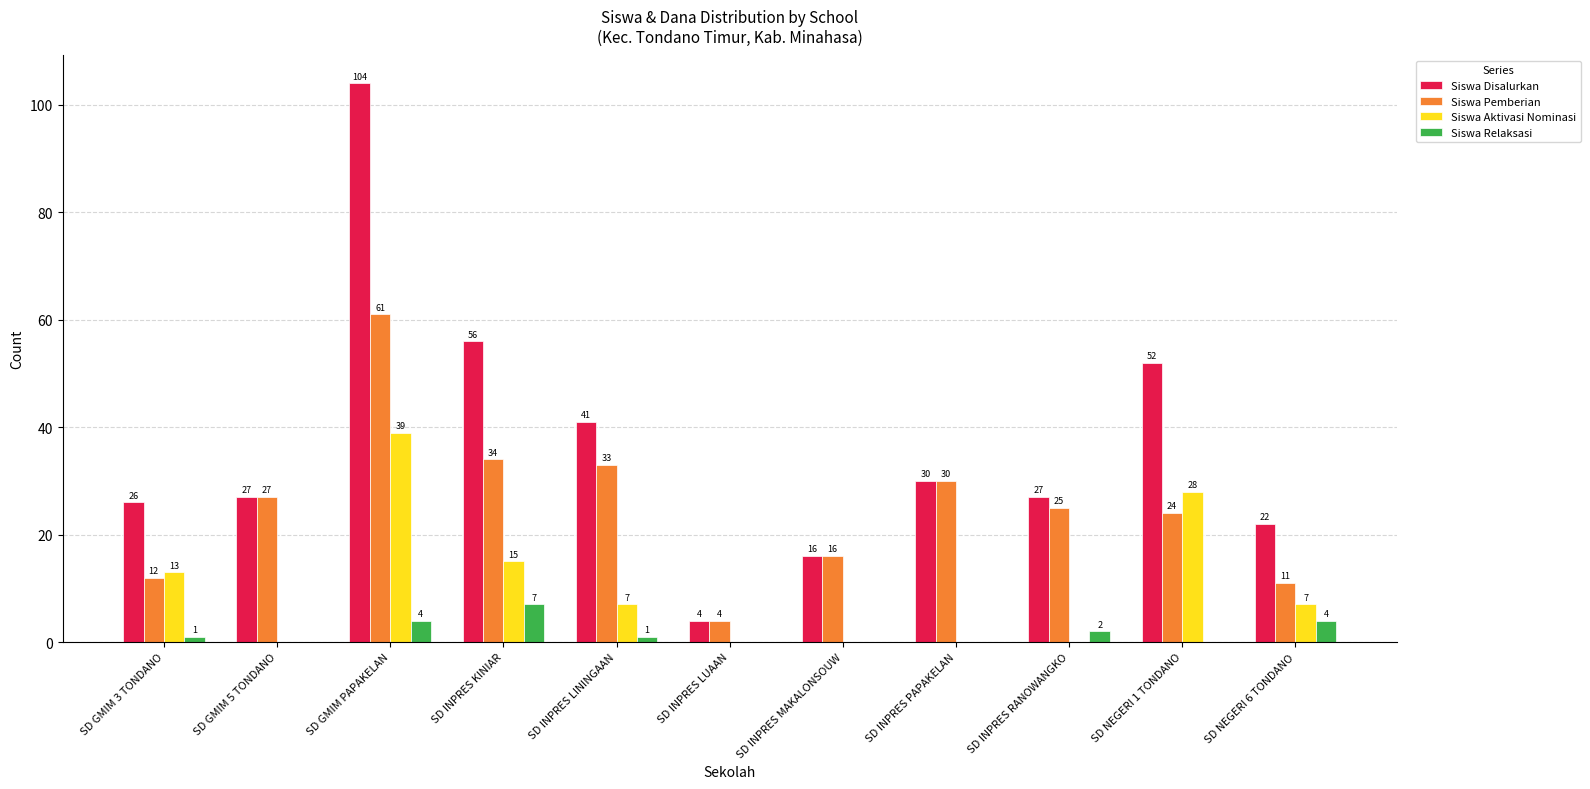

What is the total value across all series at SD NEGERI 1 TONDANO?

104